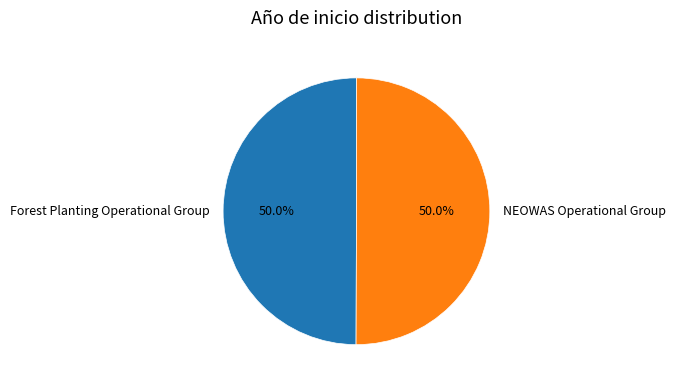

To the nearest percent, what is the combined percentage of NEOWAS Operational Group and Forest Planting Operational Group?

100%